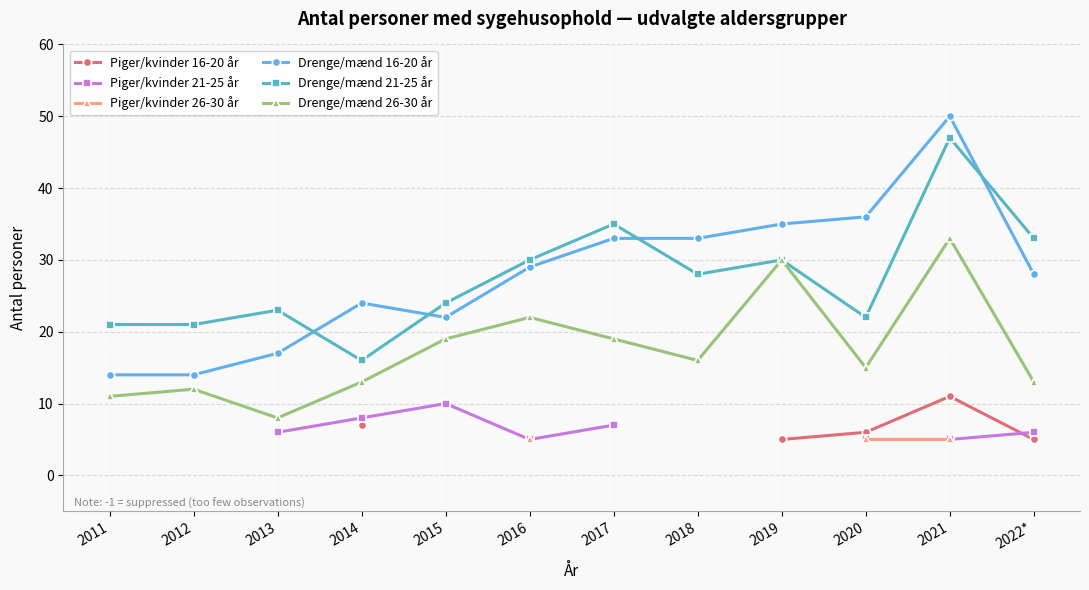

Is this an area chart (filled region under the line)?

No